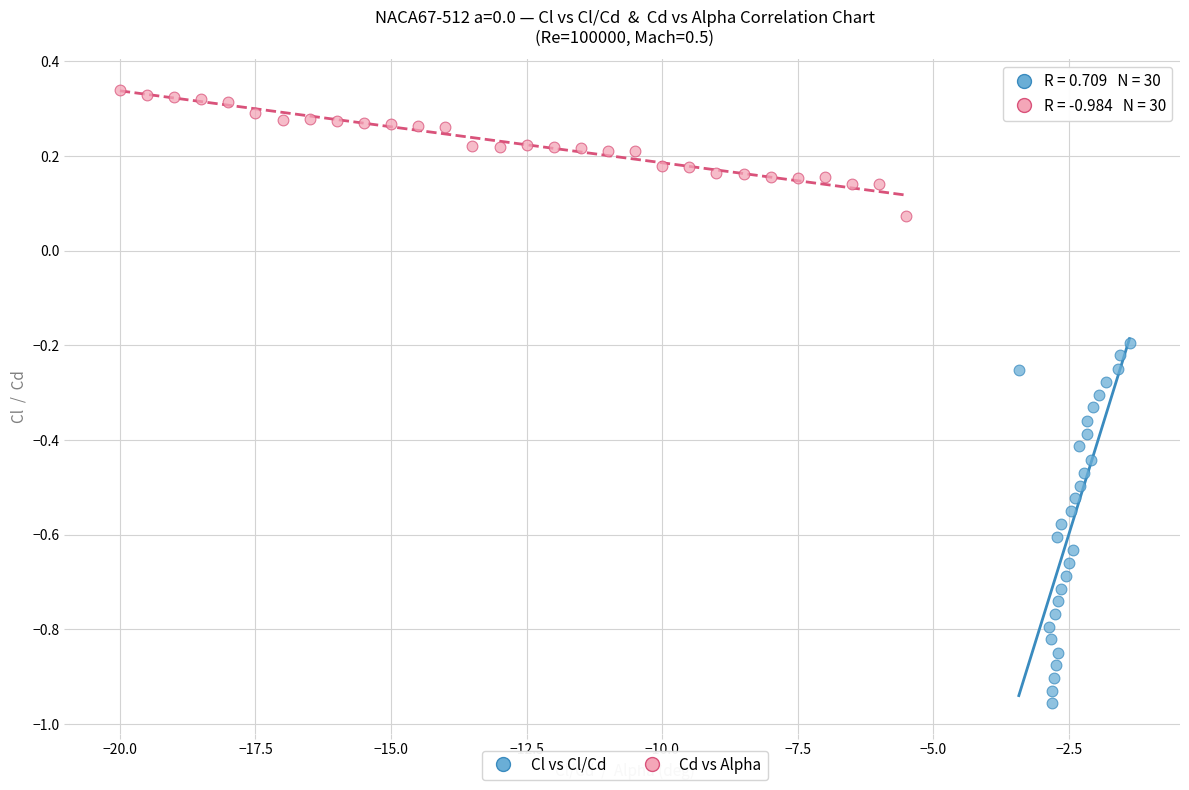

Which series has the largest Y range (max minus min)?

Cl vs Cl/Cd